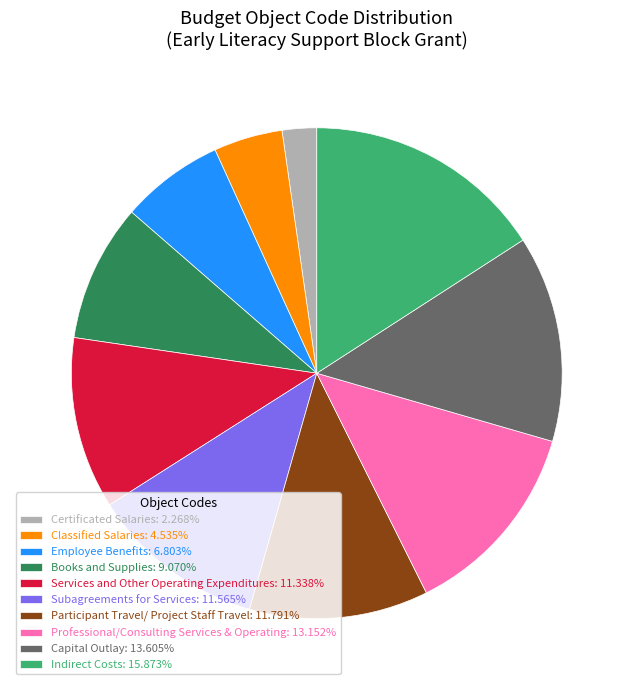

Do Certificated Salaries and Indirect Costs together represent more than half of the pie?

No